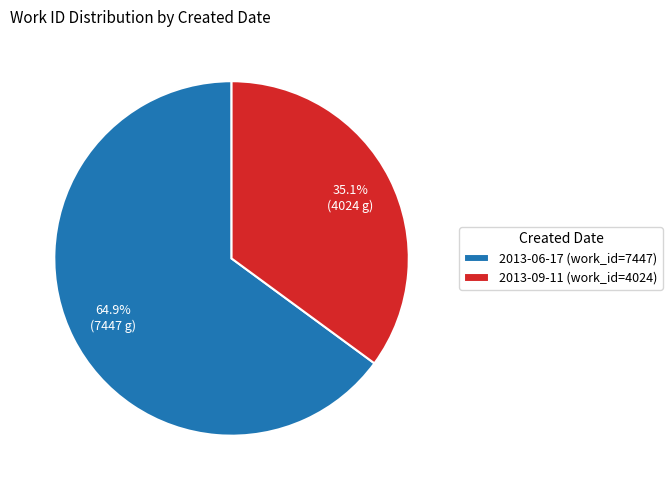

To the nearest percent, what is the difference between the 2013-09-11 and 2013-06-17 slice percentages?

30%